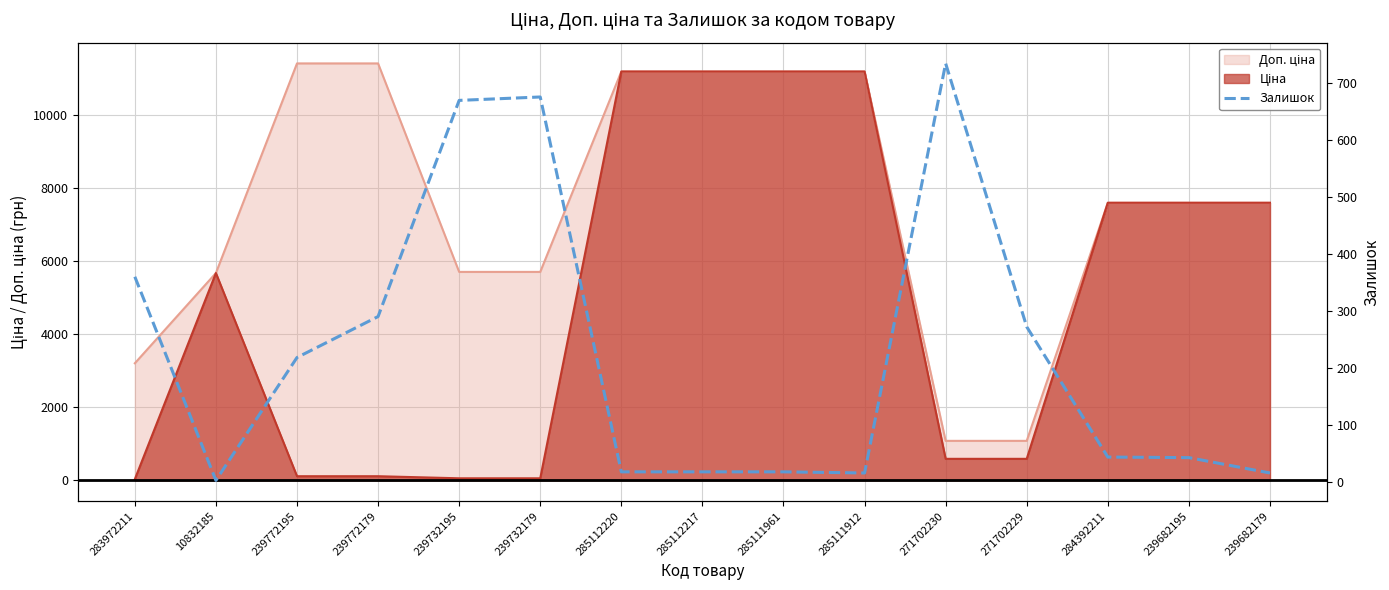

Does the chart display data point markers on the line(s)?

No